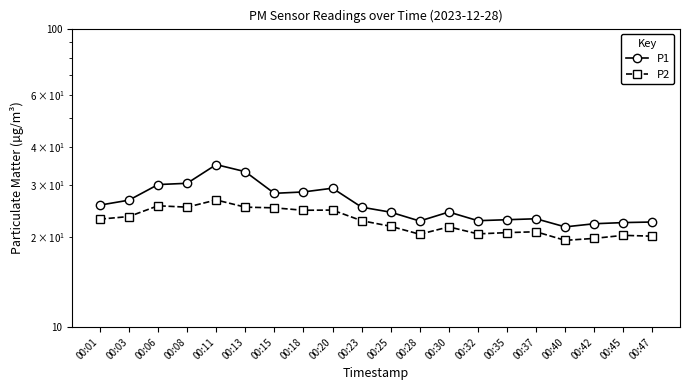

True or false: P2 has more than 2 points higher than both neighbors.

True